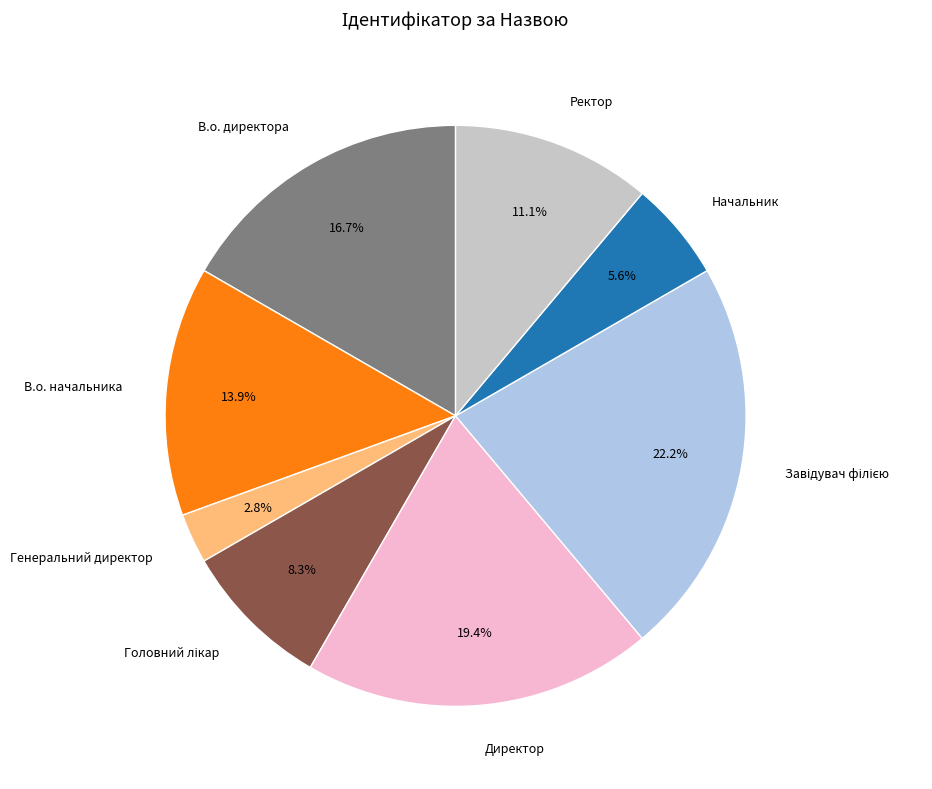

To the nearest percent, what is the difference between the largest and smallest slice percentages?

19%